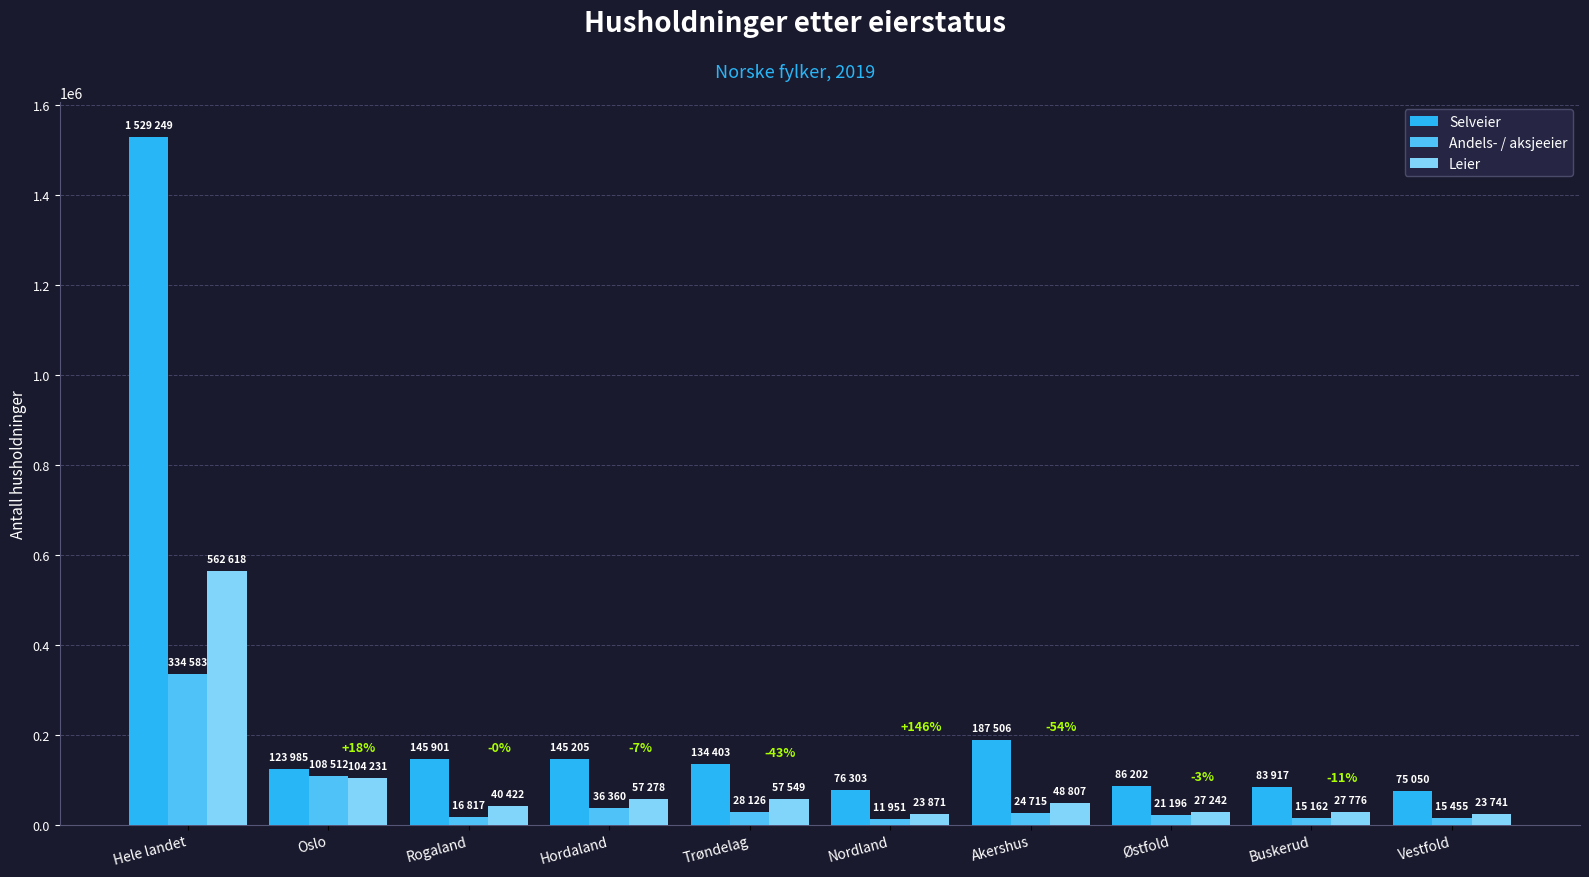

Is it true that Selveier equals 49678 at Trøndelag?

False